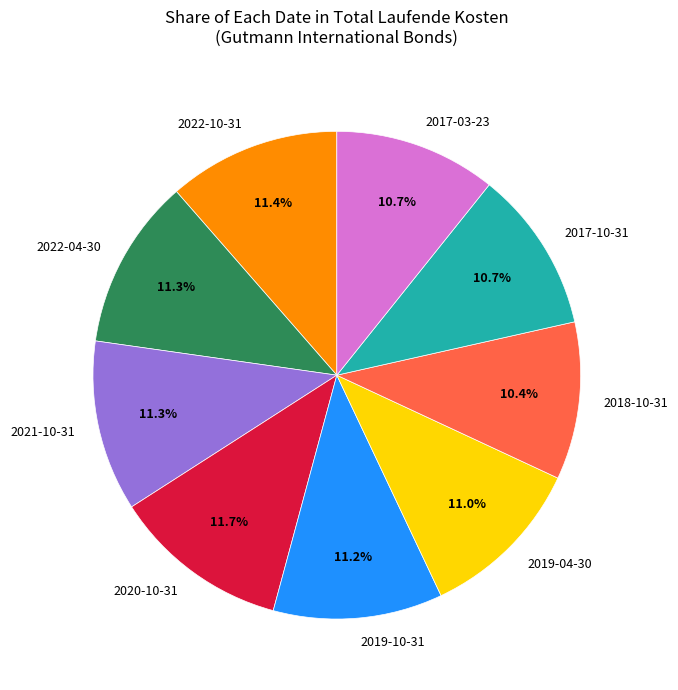

Does 2017-03-23 account for over 50% of the chart?

No